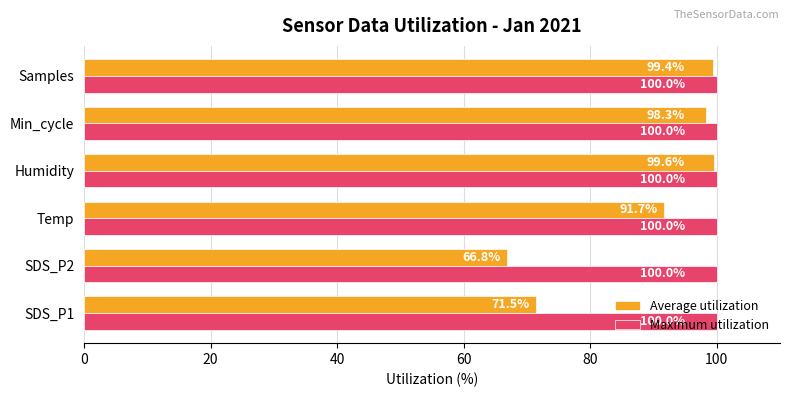

Count the number of categories in the chart.

6